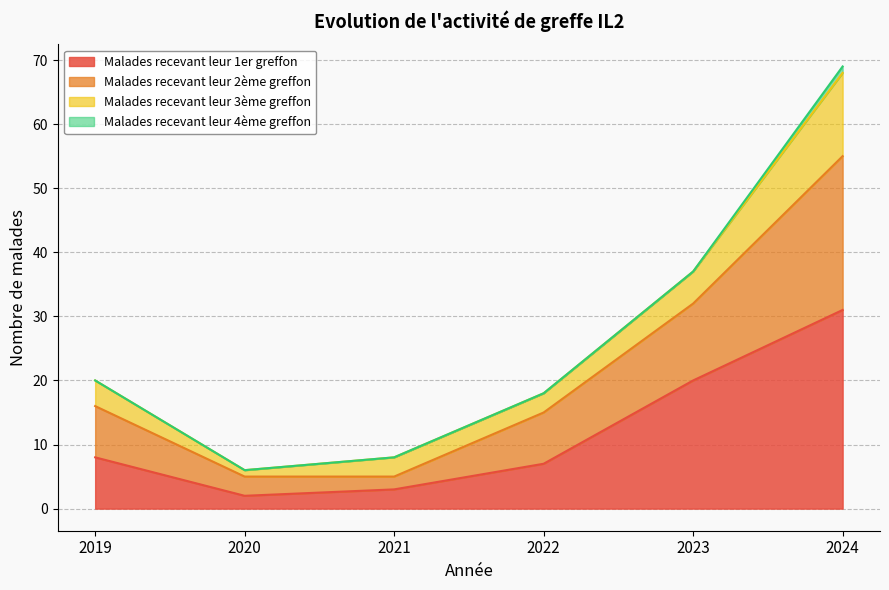

At which category does Malades recevant leur 1er greffon reach its first local valley?

2020